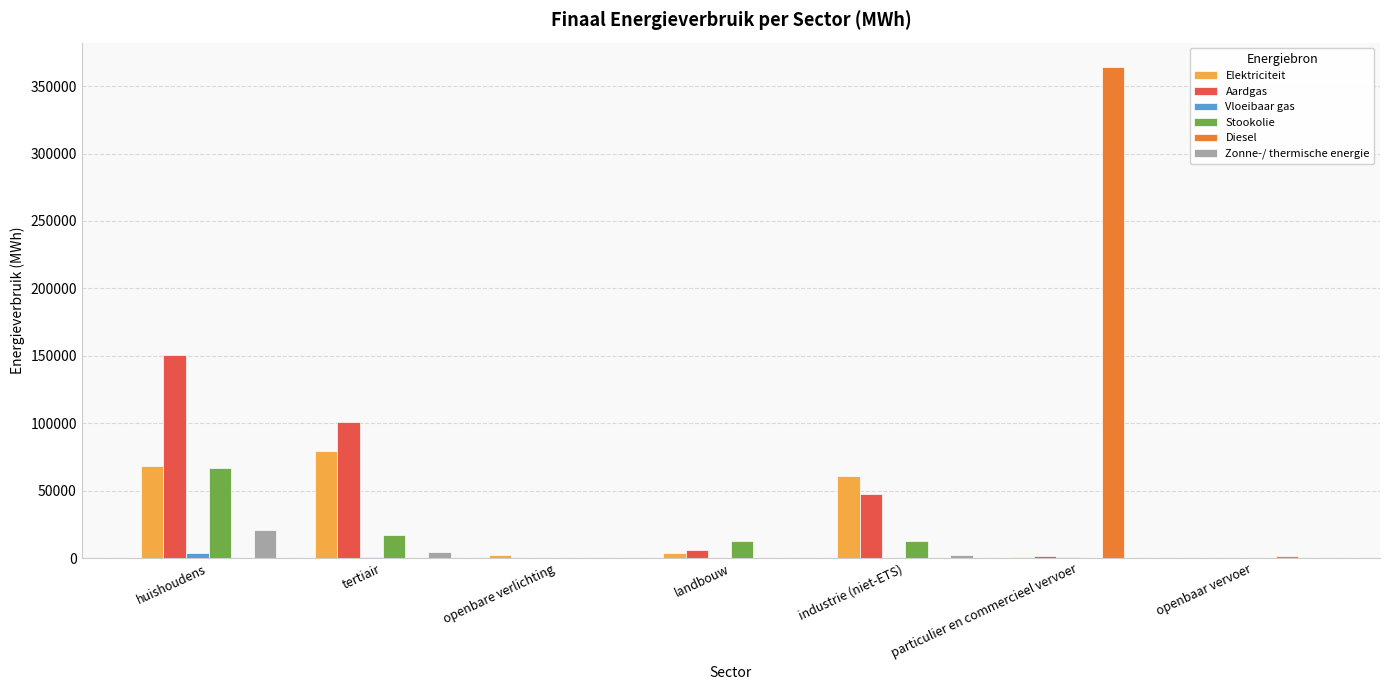

Is it true that Zonne-/ thermische energie equals -12052.5 at openbaar vervoer?

False